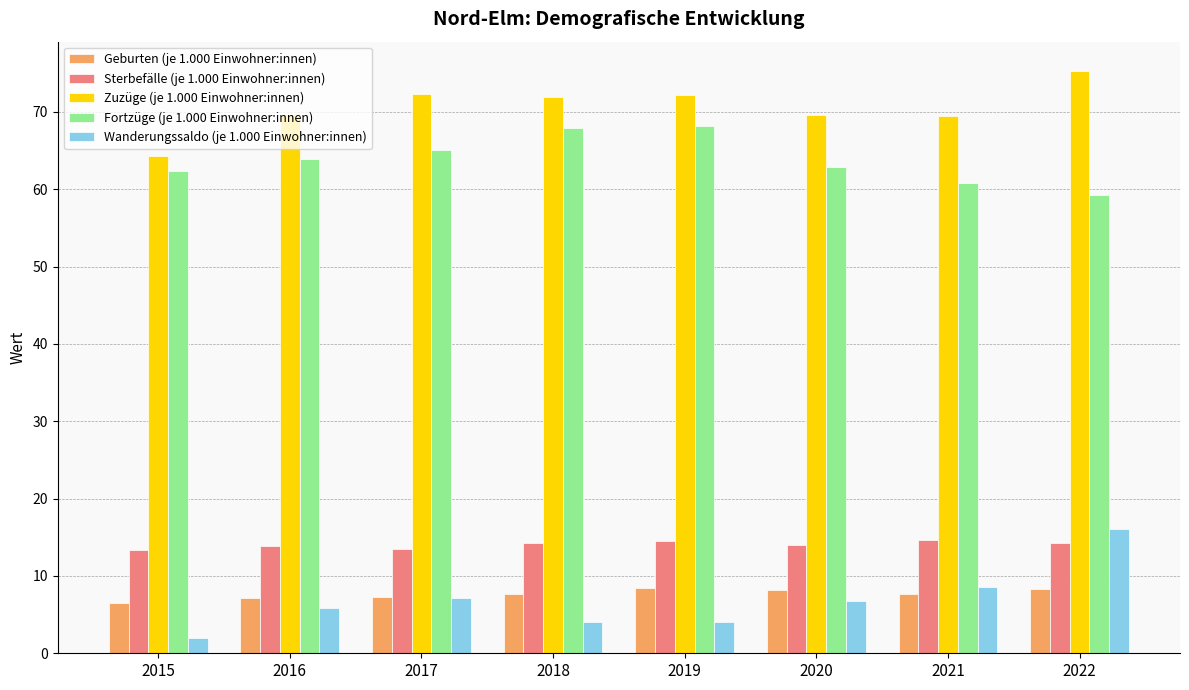

What value does the Geburten (je 1.000 Einwohner:innen) series have at 2020?

8.2